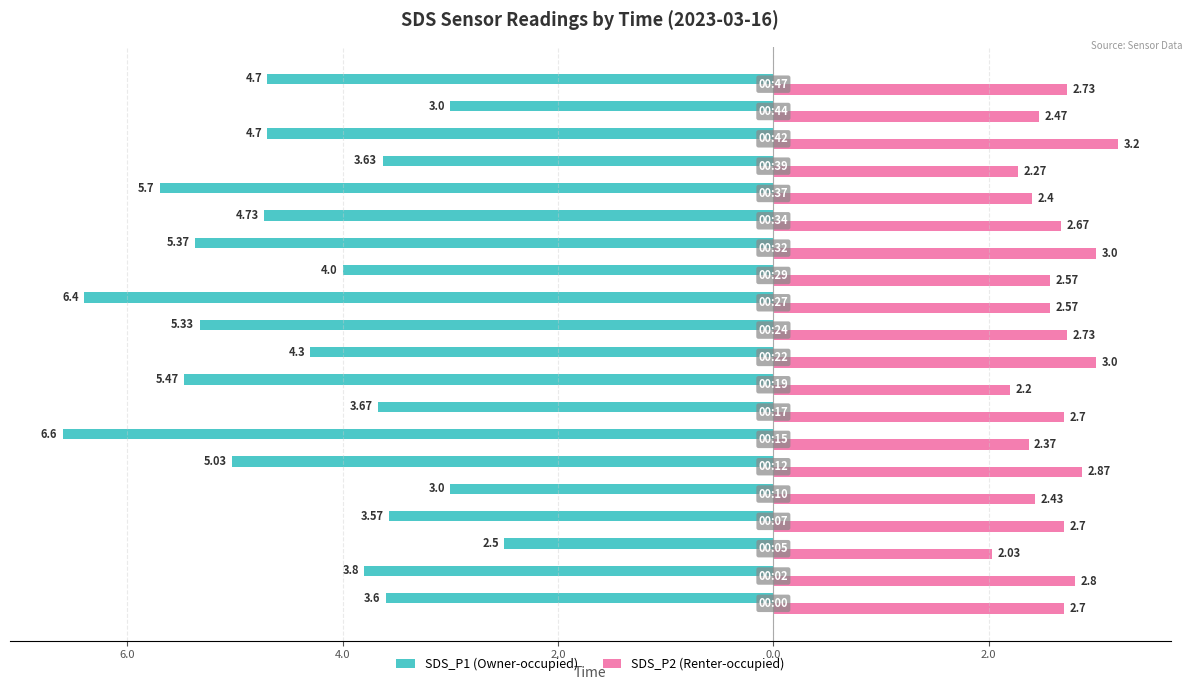

Reading left to right, extract all data points from this chart.

SDS_P1: -3.6	-3.8	-2.5	-3.6	-3.0	-5.0	-6.6	-3.7	-5.5	-4.3	-5.3	-6.4	-4.0	-5.4	-4.7	-5.7	-3.6	-4.7	-3.0	-4.7
SDS_P2: 2.7	2.8	2.0	2.7	2.4	2.9	2.4	2.7	2.2	3.0	2.7	2.6	2.6	3.0	2.7	2.4	2.3	3.2	2.5	2.7